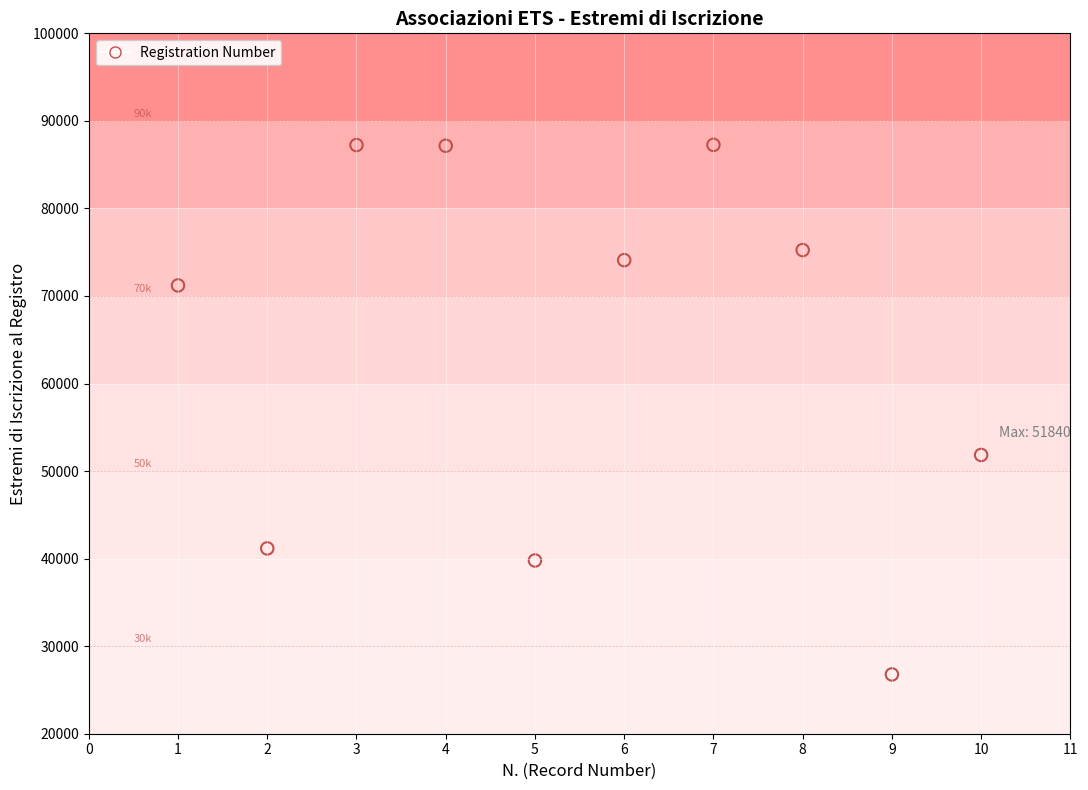

What is the range of X values (max minus min)?

9